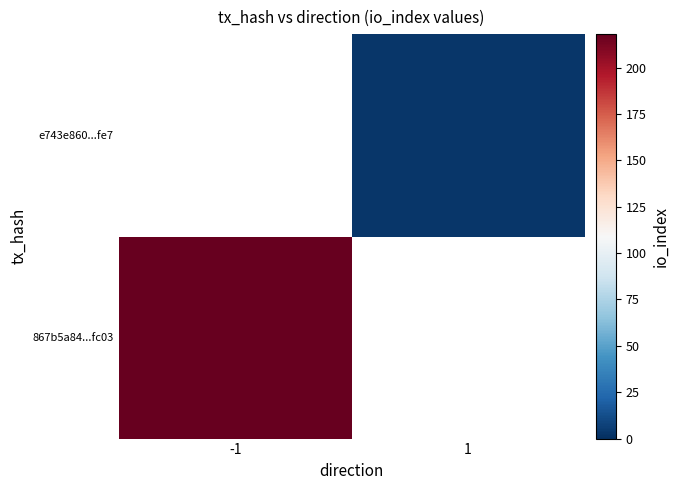

How many categories are shown in the chart?

2